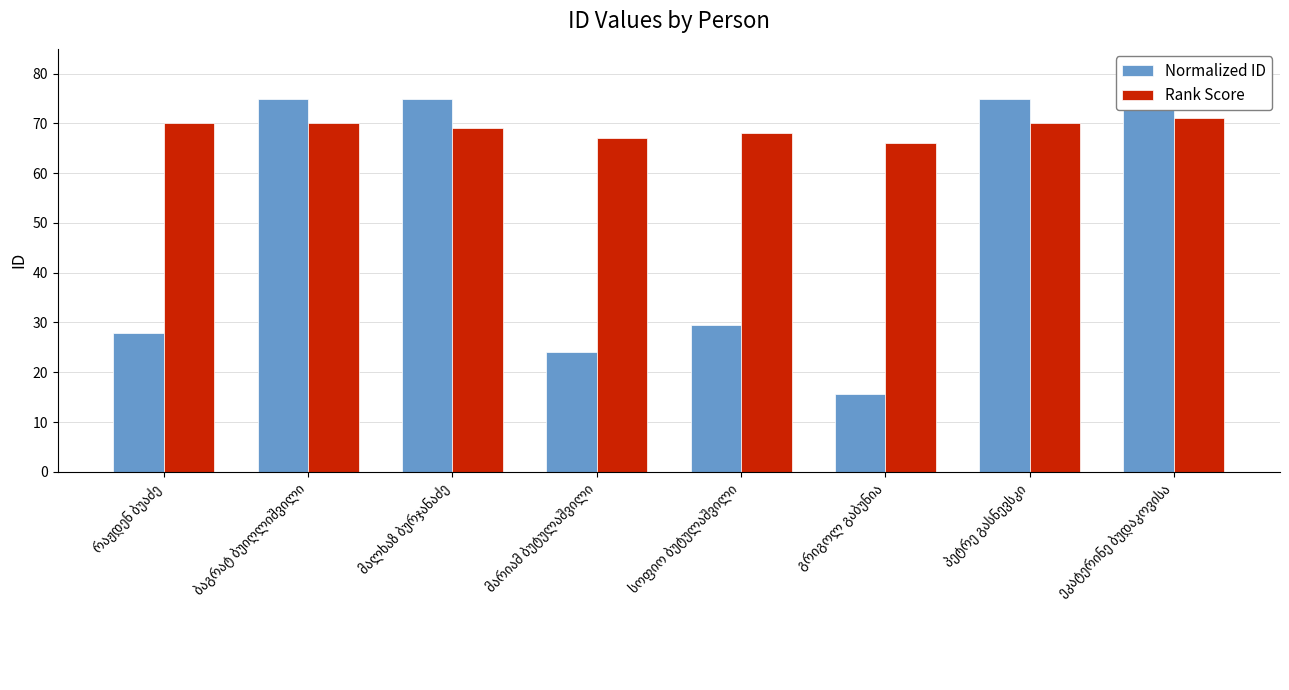

What is the difference between the highest and lowest values at ბაგრატ ბუიღლიშვილი?

5.0